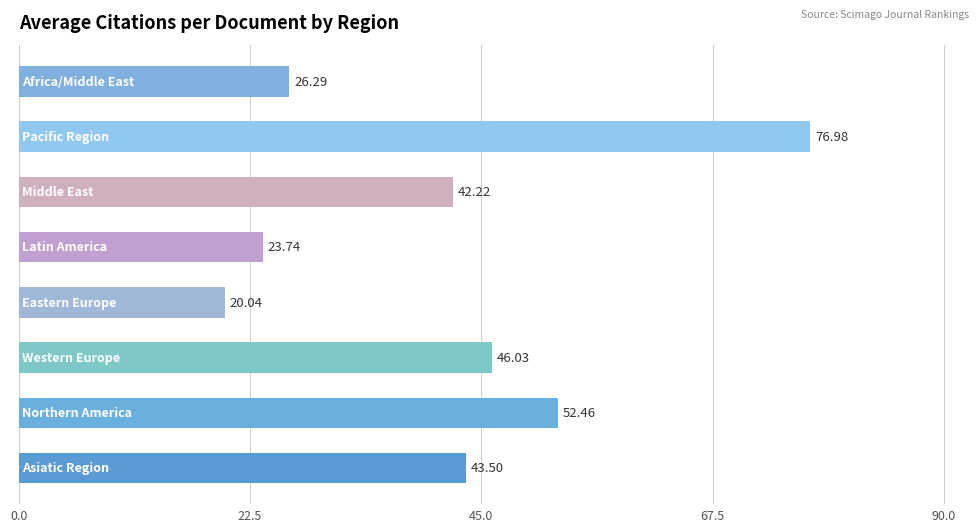

What is the difference between the second highest and second lowest values?

28.7